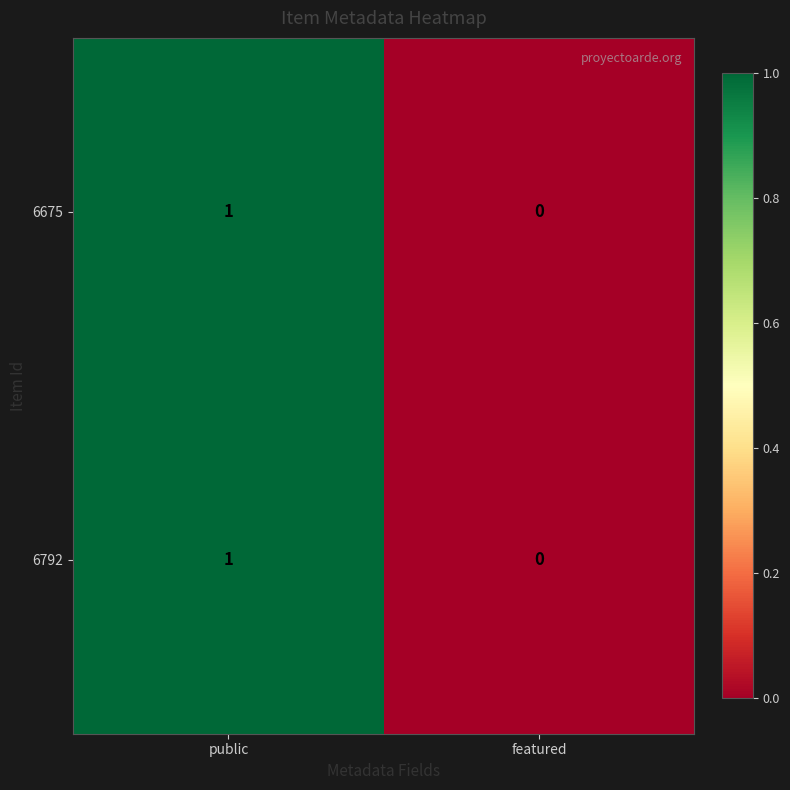

The value of 6792 at featured is 0. True or false?

True